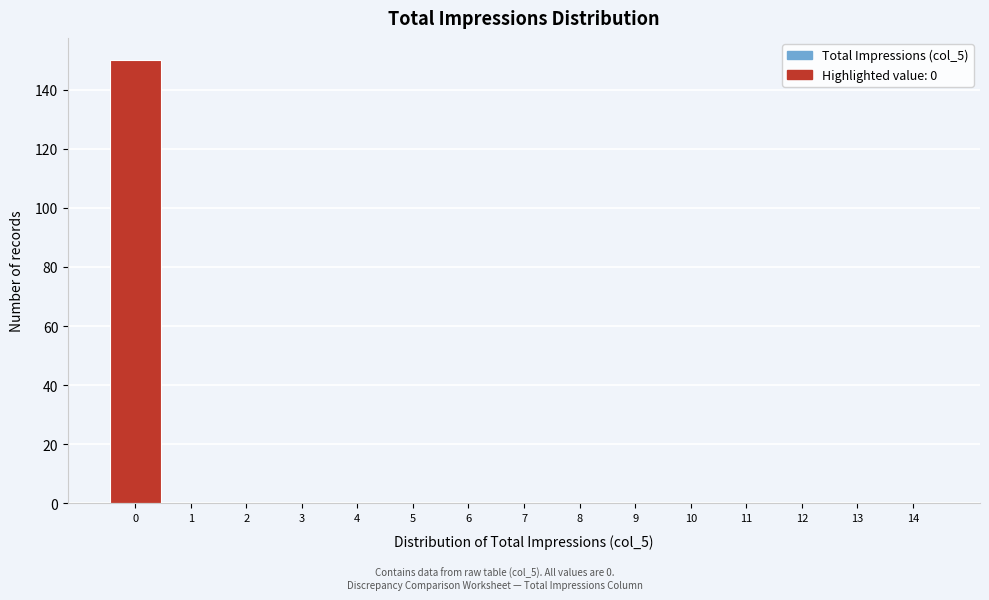

Over which range of the x-axis is the bar tallest?

-0.5 to 0.5